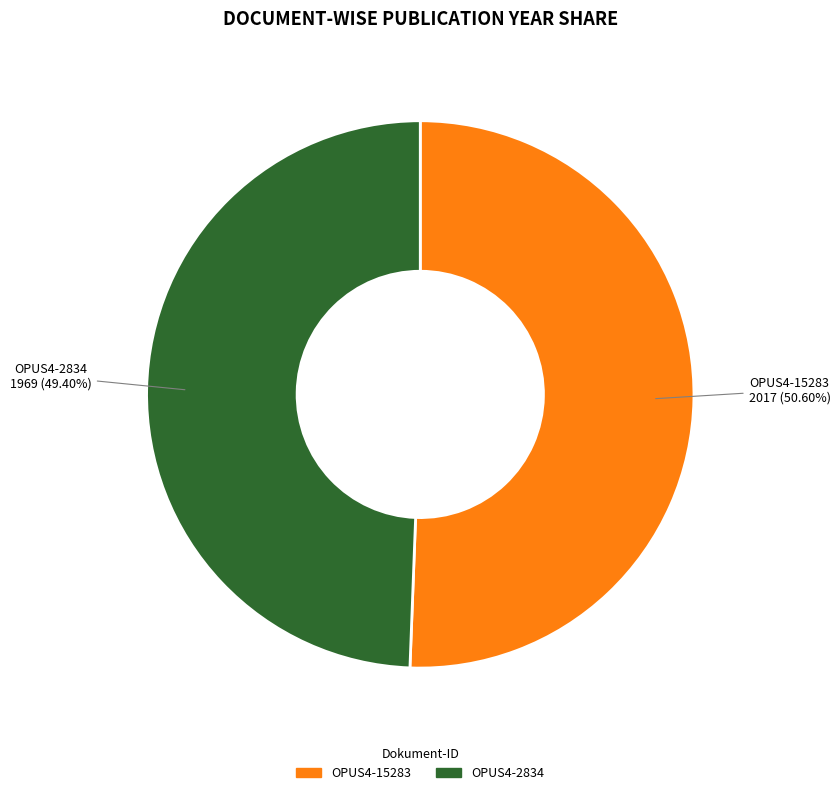

Which has a higher value, OPUS4-2834 or OPUS4-15283?

OPUS4-15283